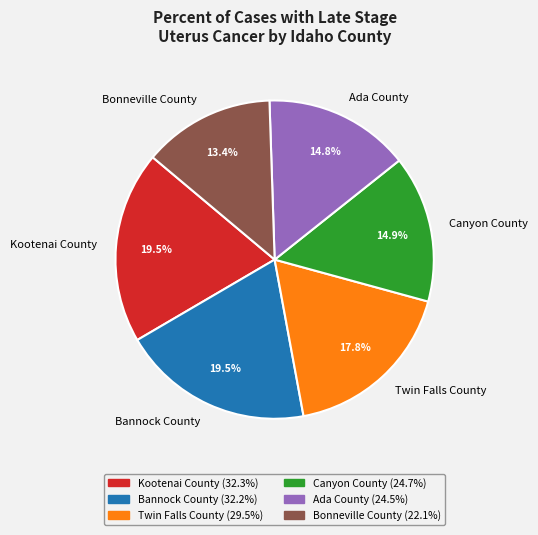

Which category has the smallest portion of the pie?

Bonneville County